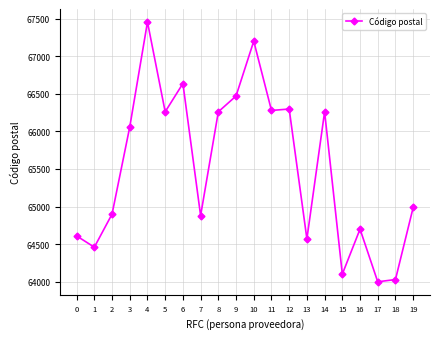

Reading right to left, transcribe all the data shown in this chart.

64988	64030	64000	64700	64102	66260	64570	66297	66278	67199	66470	66260	64880	66636	66260	67454	66059	64900	64460	64610